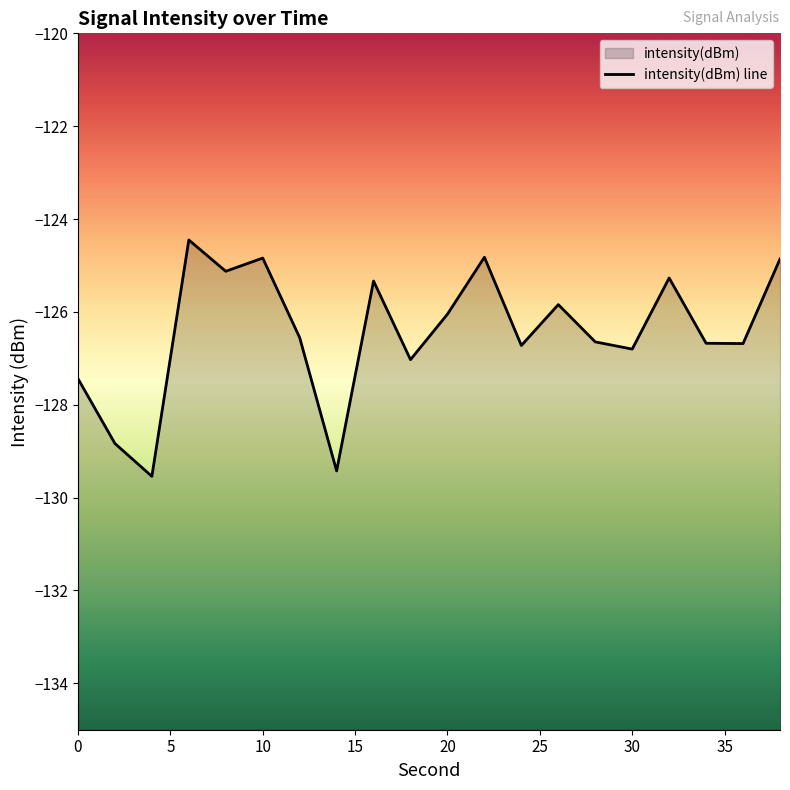

True or false: the data has more than 0 interior local peaks.

True